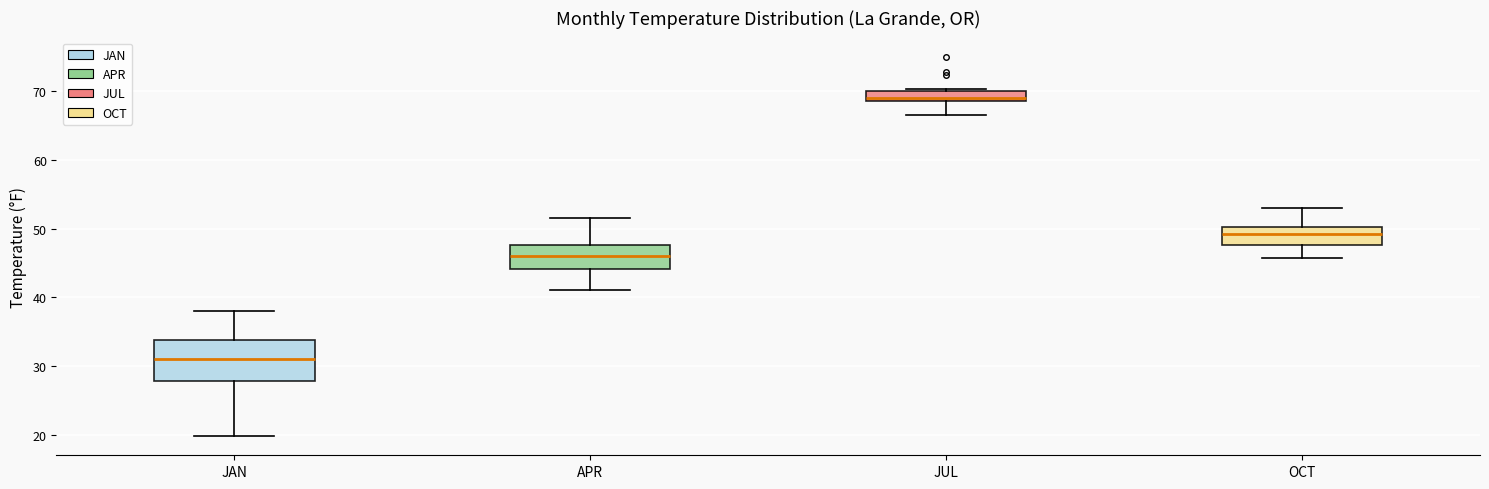

Where does the median line of the box for JUL sit on the y-axis? The values are not printed on the chart, so give them approximately, as read against the axis.

69